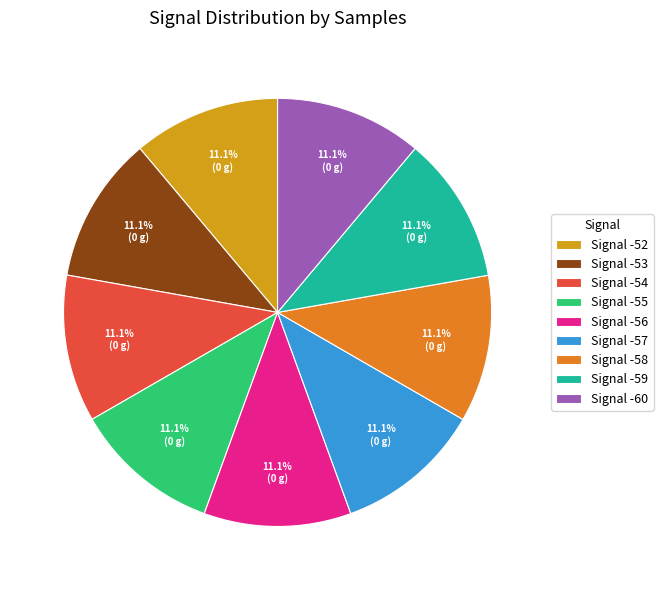

How many segments does this pie chart have?

9